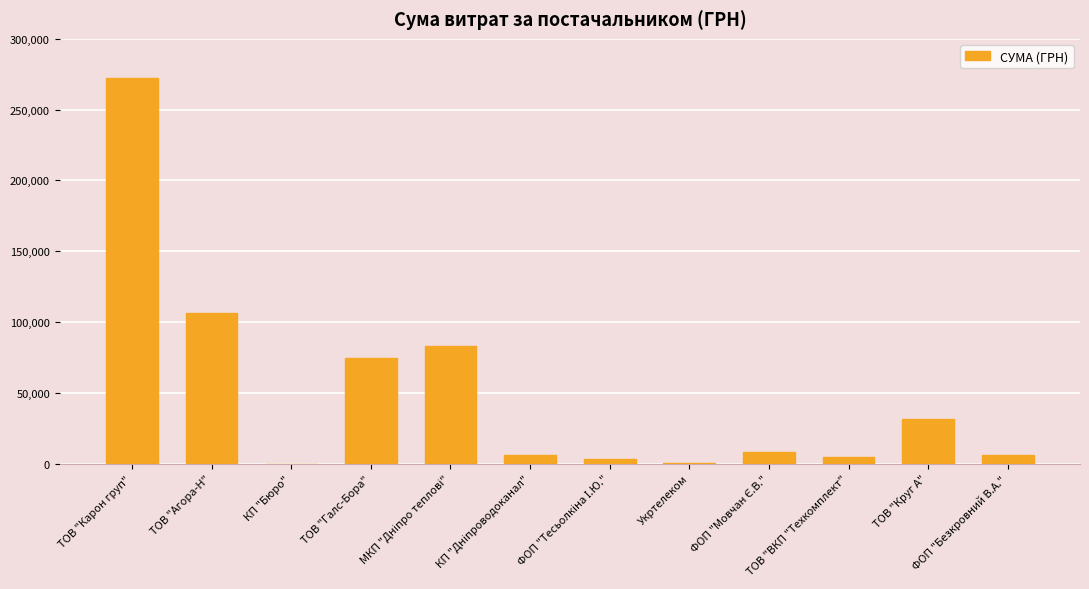

The chart shows a value of 74668.9 at ТОВ "Карон груп". True or false?

False